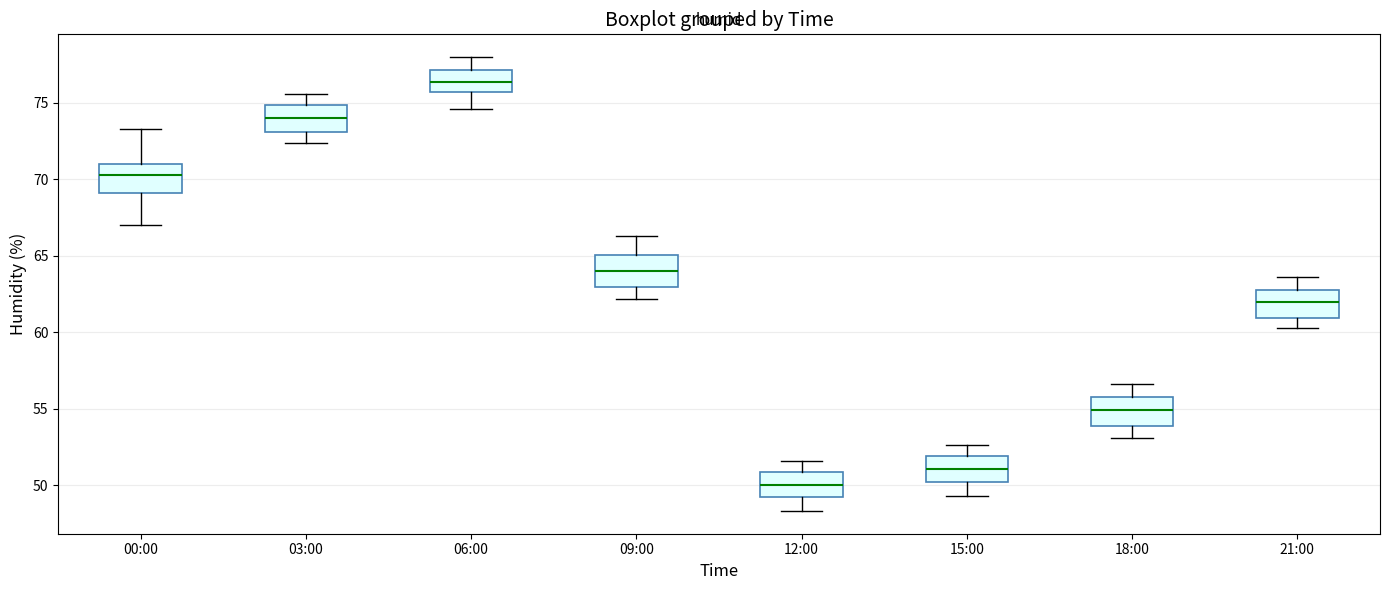

Which box's median line is the highest?

06:00